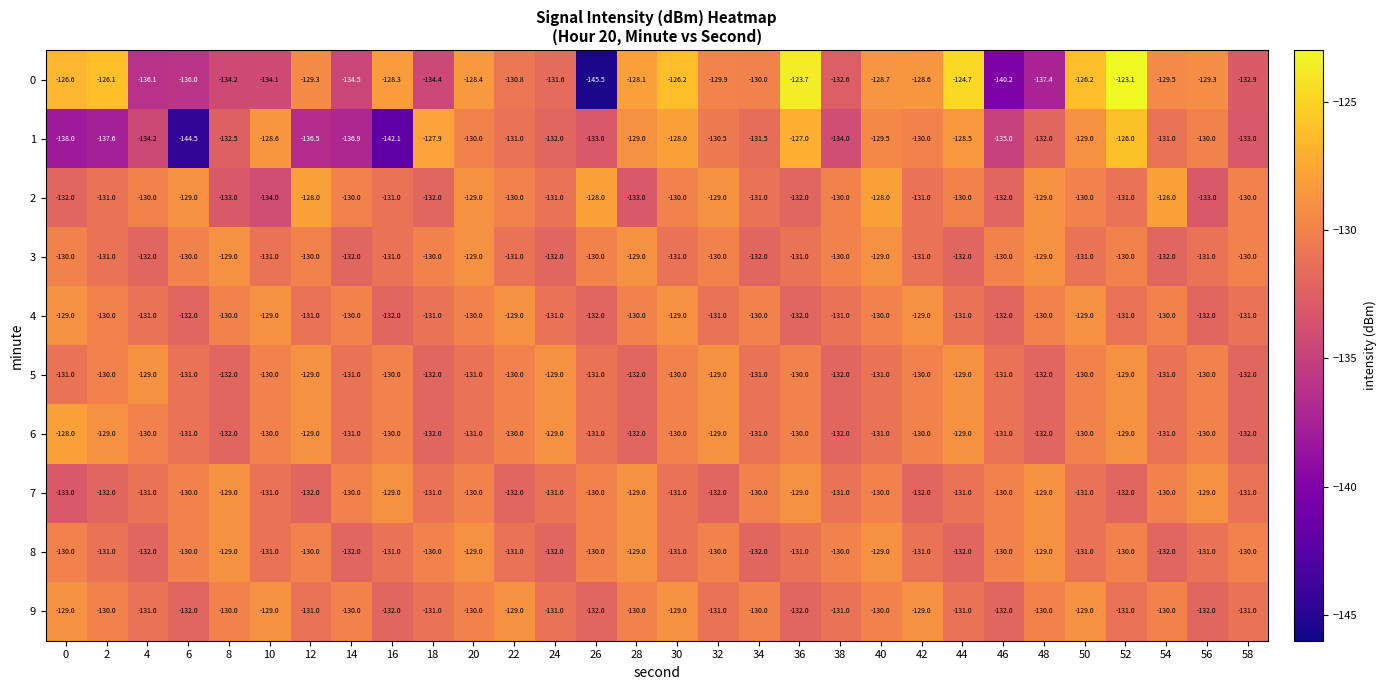

How many values in the 3 series are below -130?

15